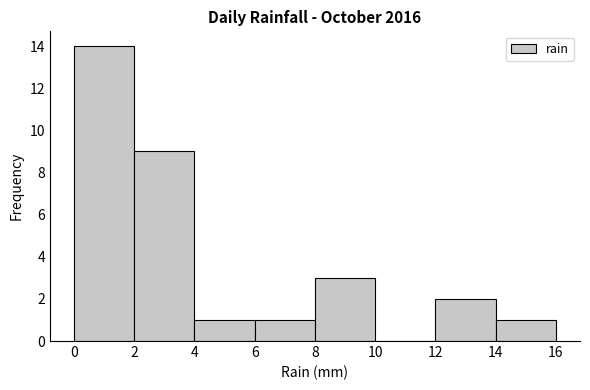

Reading left to right, list every bar in this chart as the range it spans on the x-axis followed by its height. The values are not printed on the chart, so give them approximately, as read against the axis.

0 to 2: 14
2 to 4: 9
4 to 6: 1
6 to 8: 1
8 to 10: 3
10 to 12: 0
12 to 14: 2
14 to 16: 1